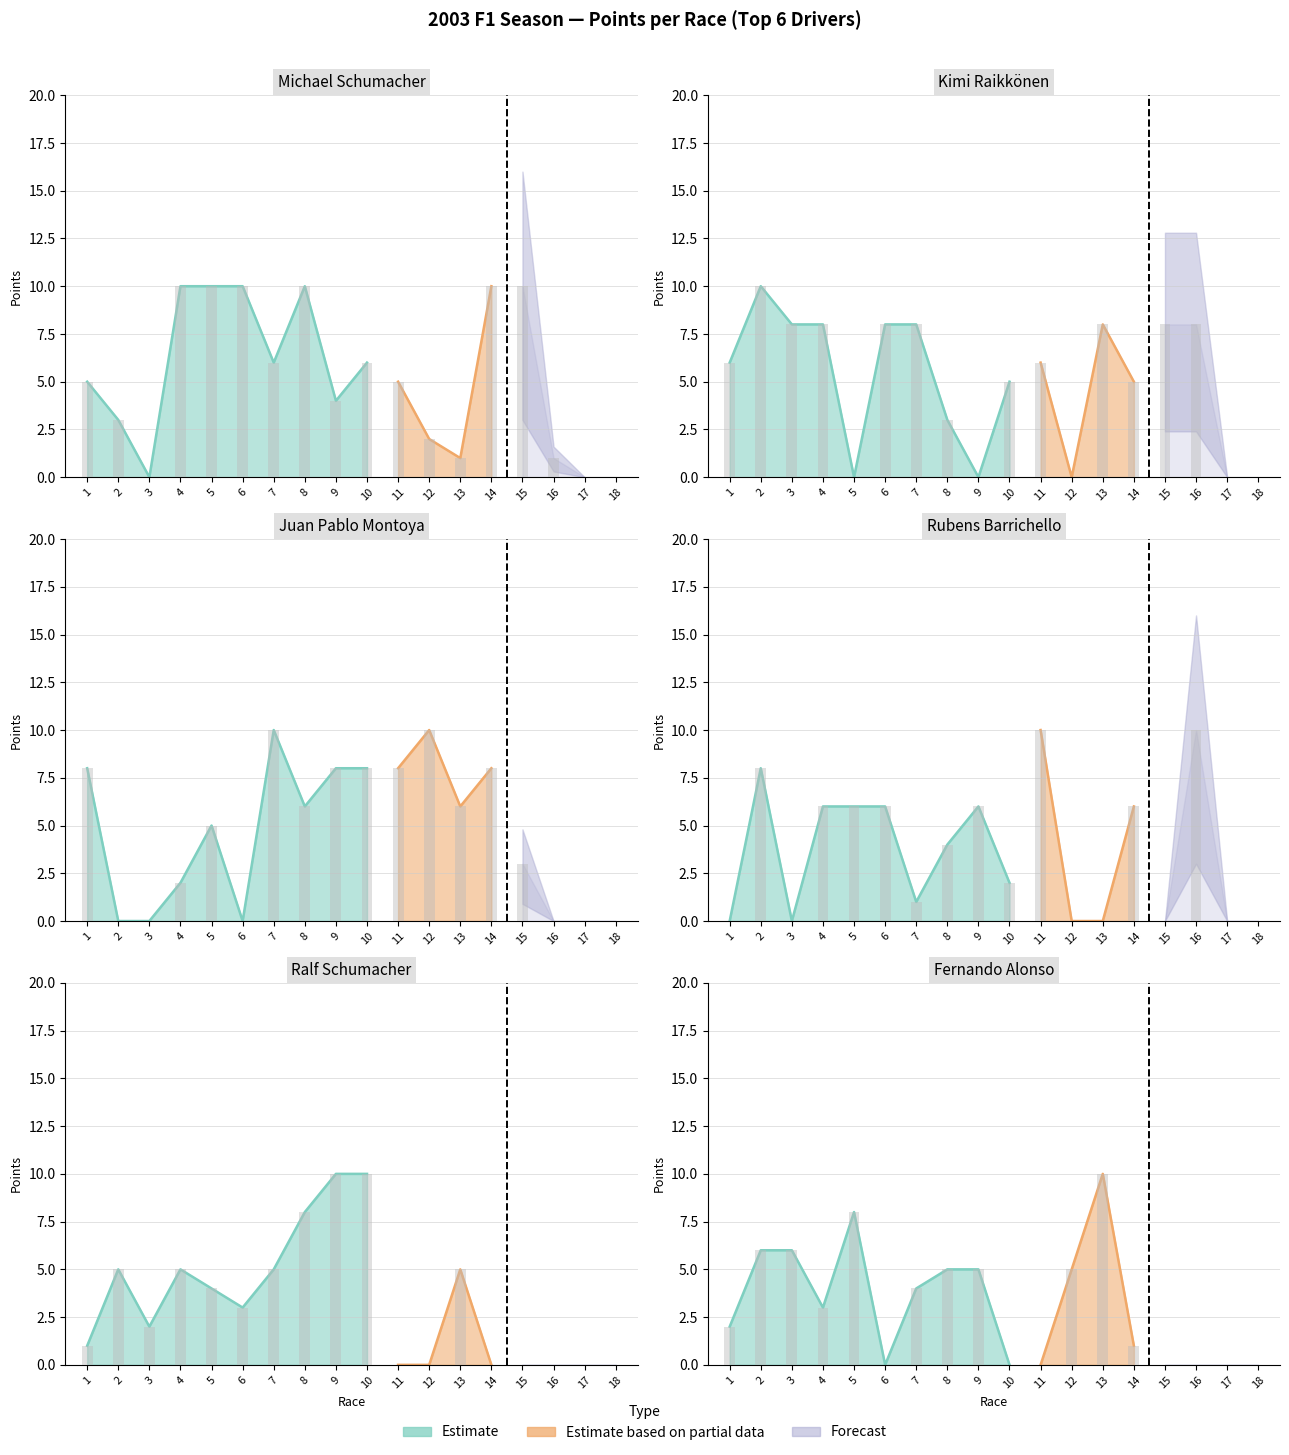

How many data points in Rubens Barrichello are above 4?

8